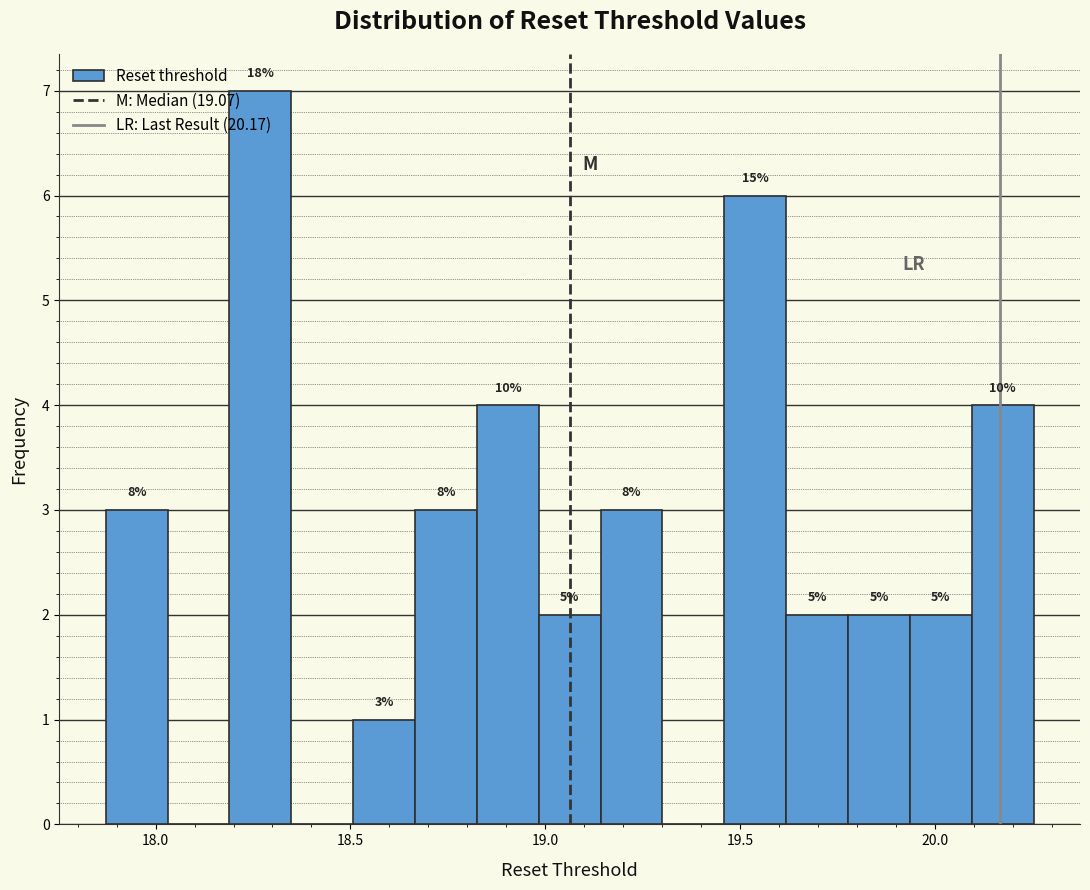

Around what value on the x-axis is the tallest bar? Give the approximate position of its centre, as read against the axis.

18.25